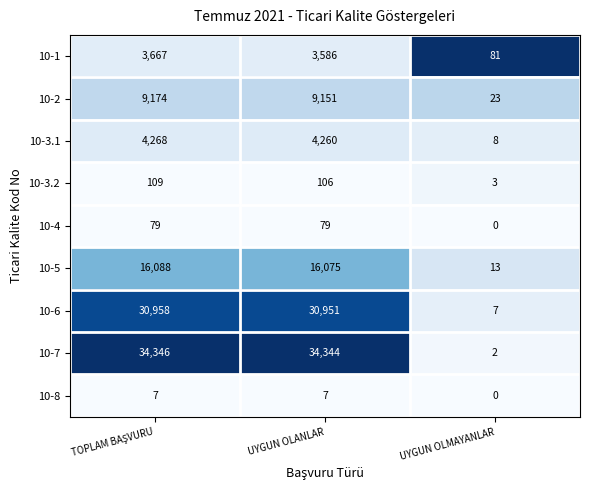

Where is 10-1 nearest to the value 1874?

UYGUN OLANLAR